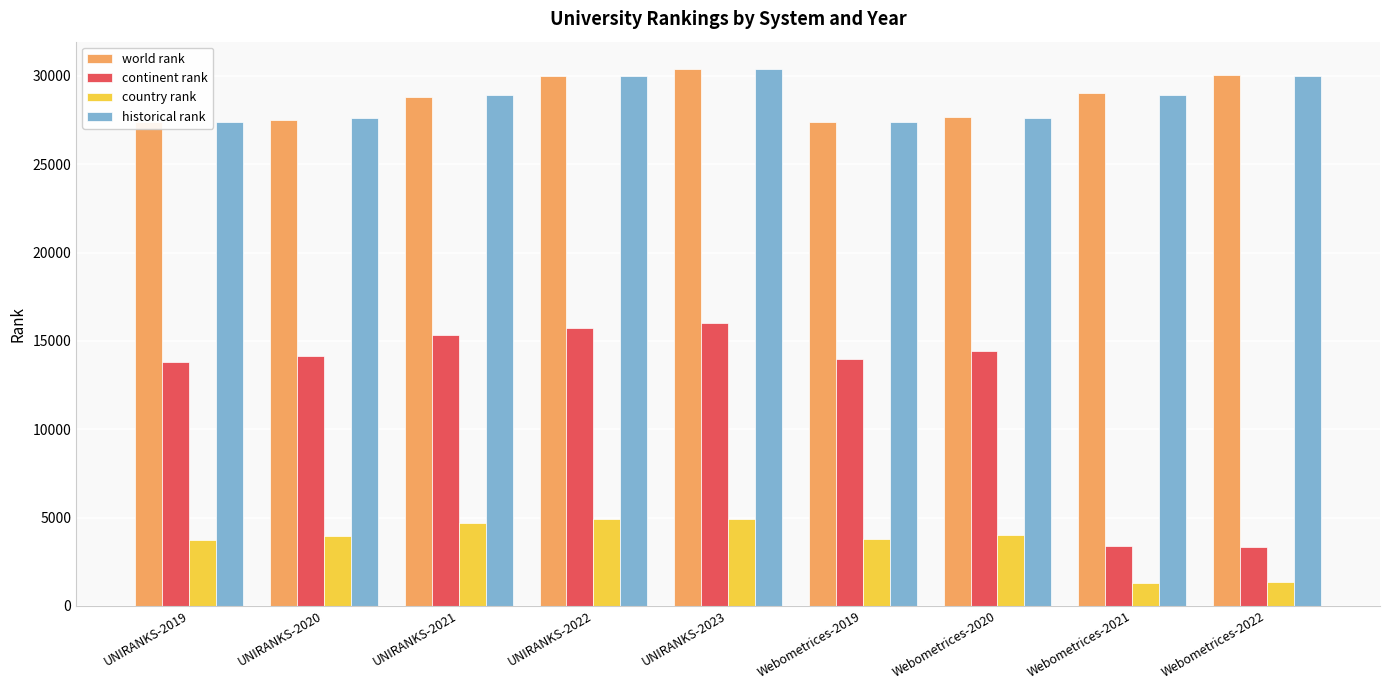

Rank the series at UNIRANKS-2022 from lowest to highest value.

country rank, continent rank, world rank, historical rank